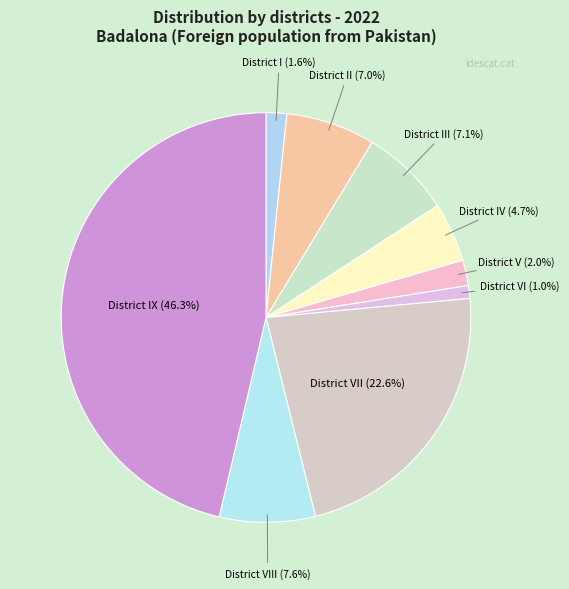

Which has a higher value, District VI (1.0%) or District IV (4.7%)?

District IV (4.7%)